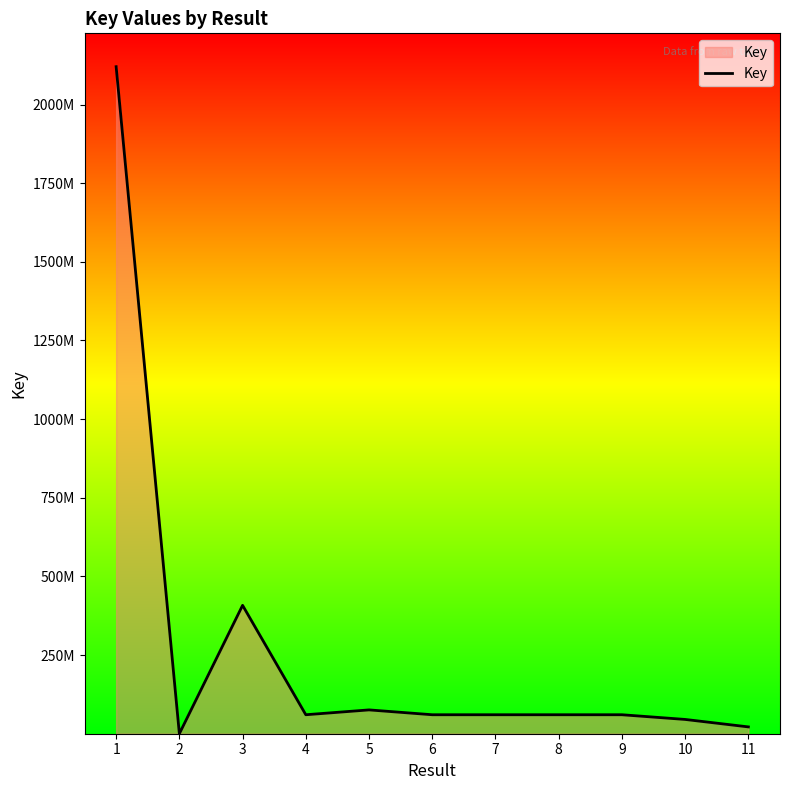

Approximately how many times larger is the value at 3 compared to 5?

5.4